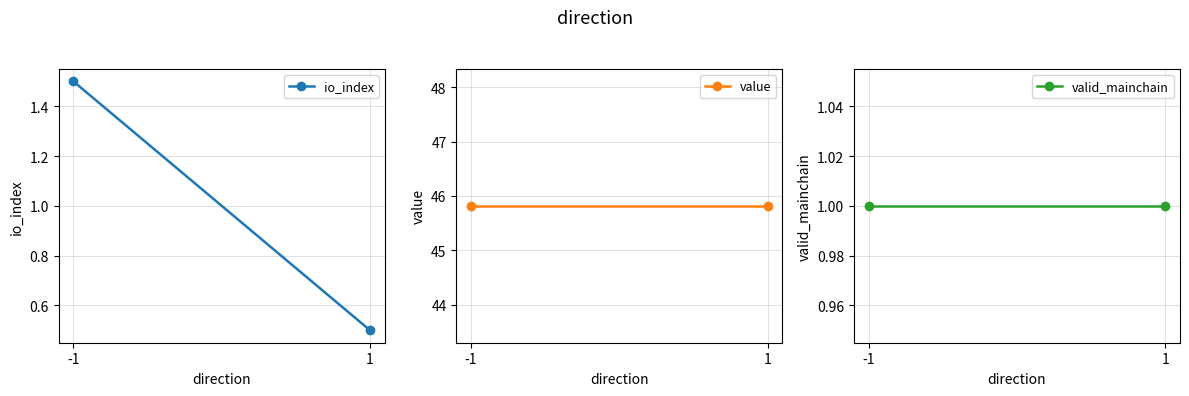

Which series has the widest spread of values?

io_index